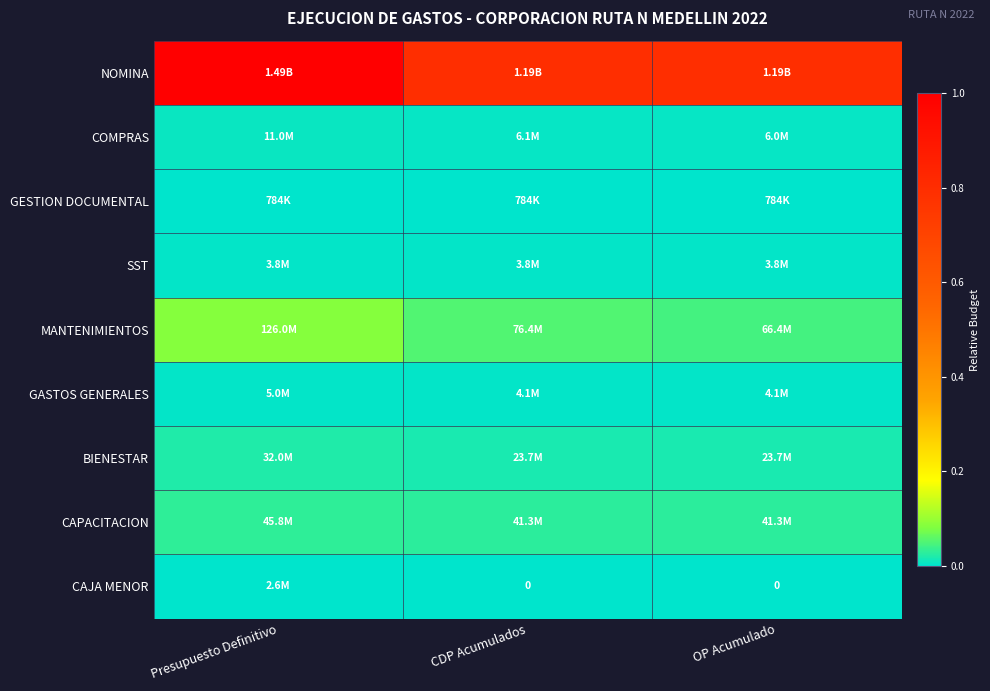

What is the difference between the highest and lowest values at OP Acumulado?

0.8